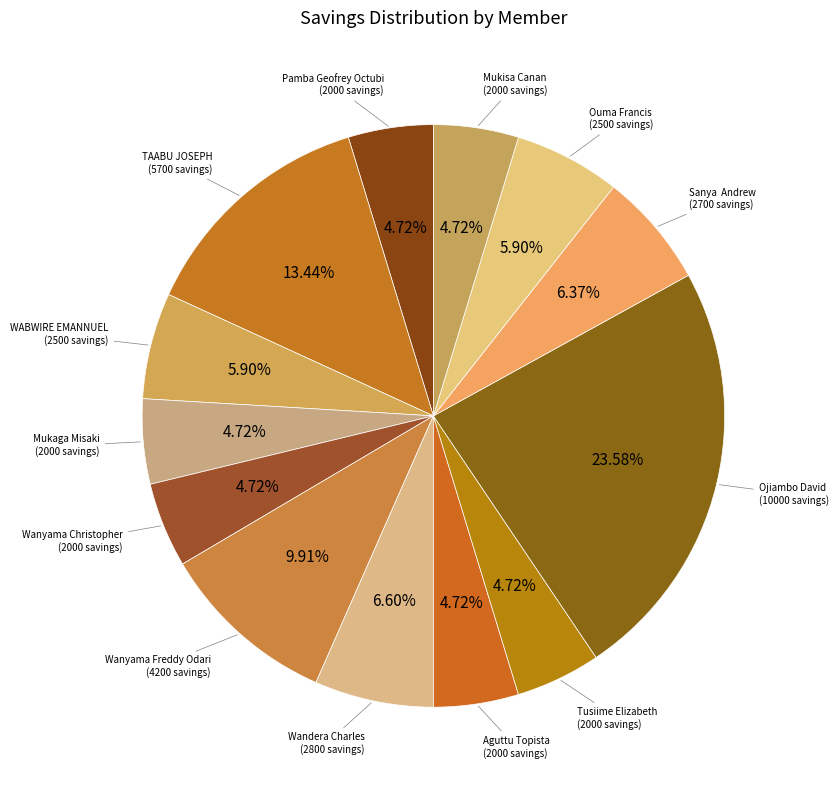

Which slice is the largest?

Ojiambo David